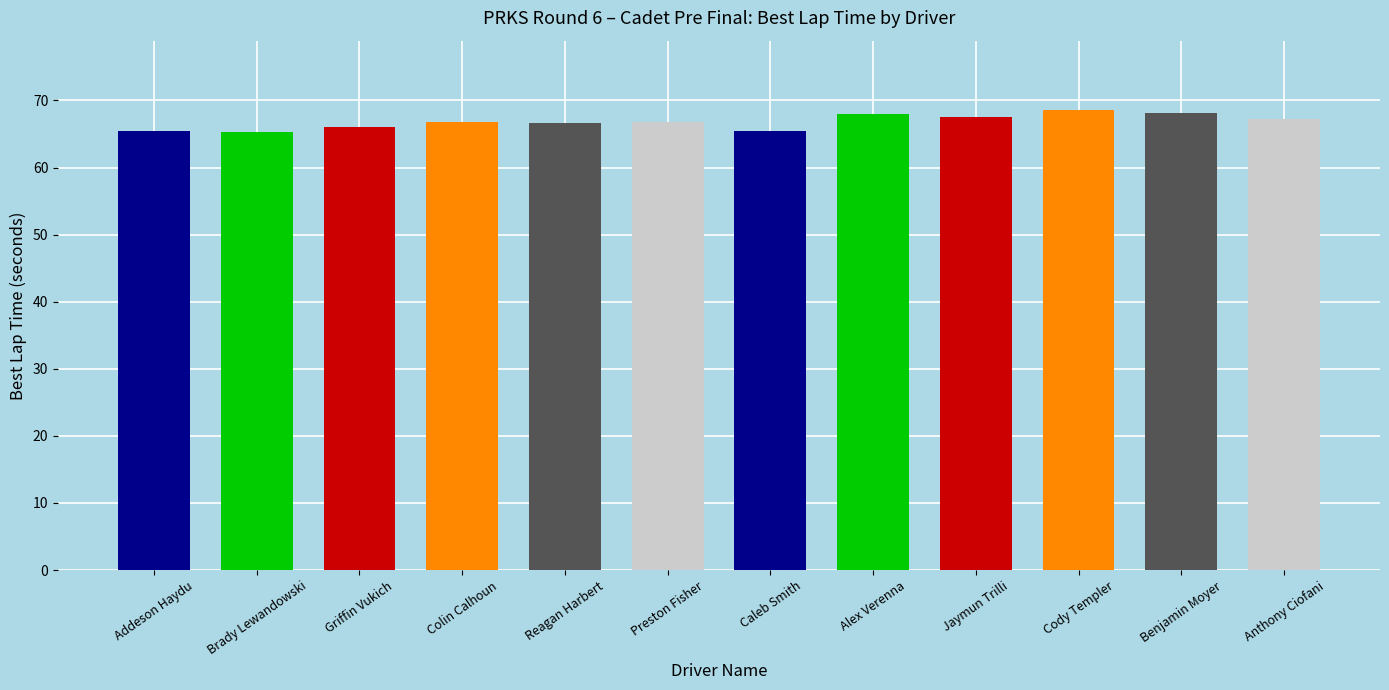

What is the greatest value displayed?

68.6